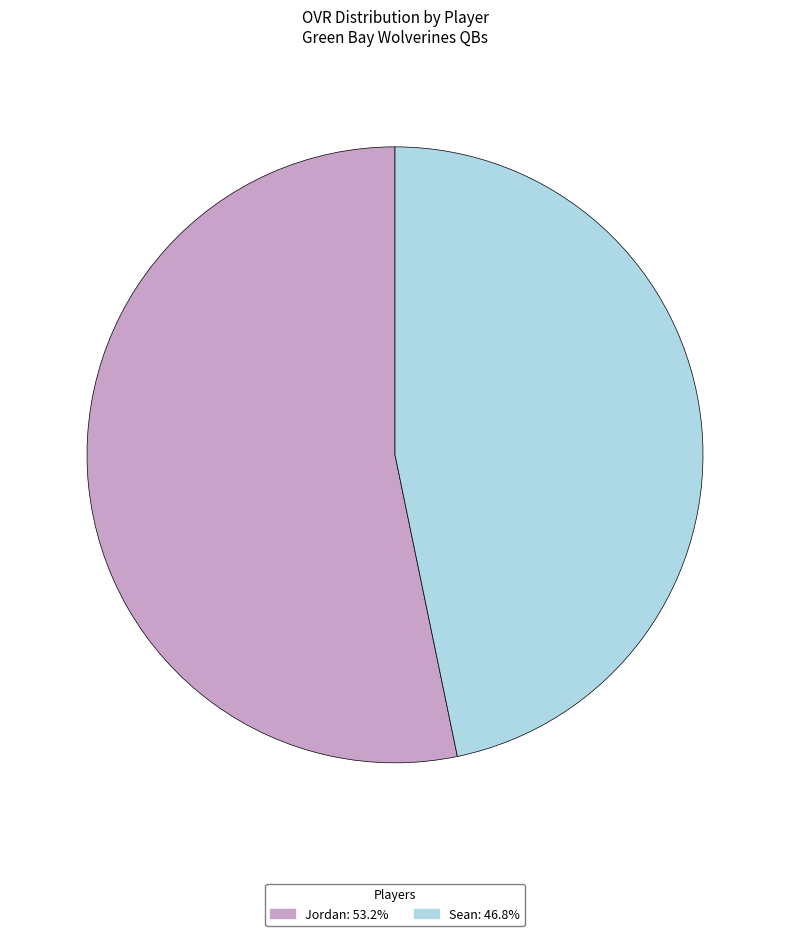

The Sean slice represents 47% of the pie. True or false?

True